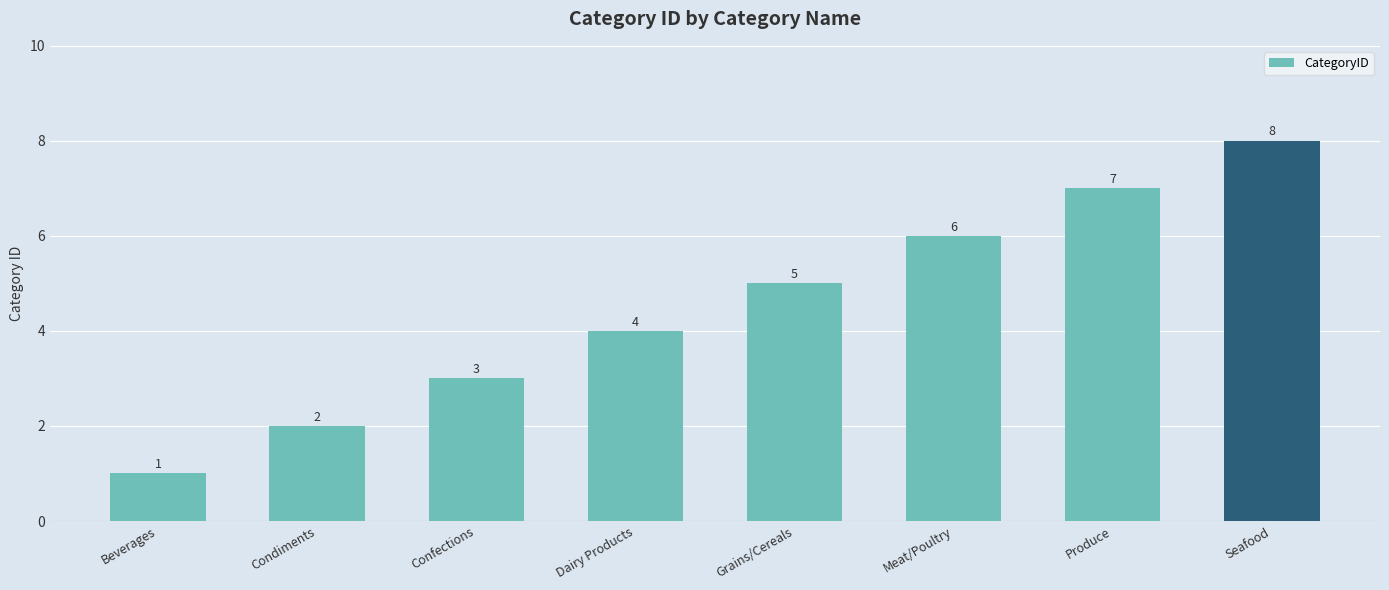

List the labels in order of value, smallest first.

Beverages, Condiments, Confections, Dairy Products, Grains/Cereals, Meat/Poultry, Produce, Seafood